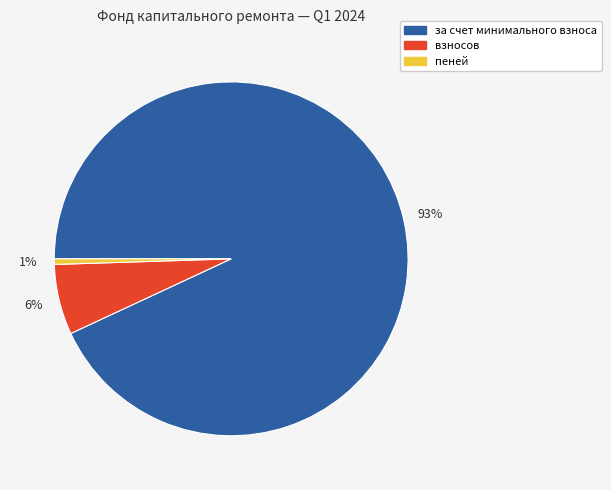

Is it true that пеней is 1% of the pie?

True